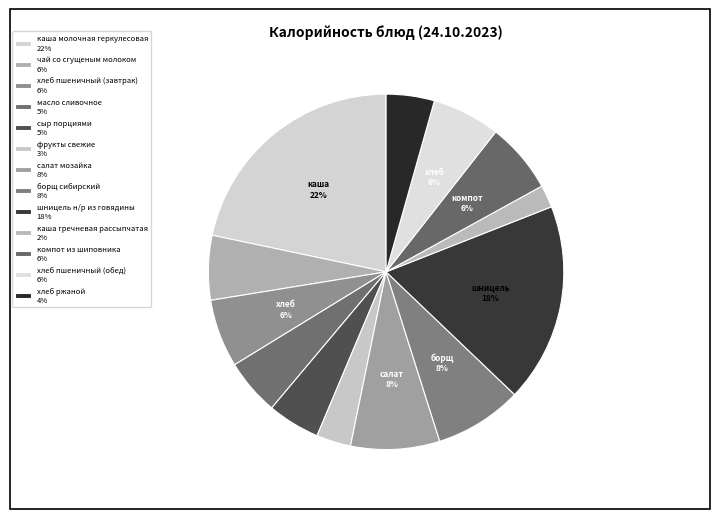

Which category has the biggest portion of the pie?

каша молочная геркулесовая